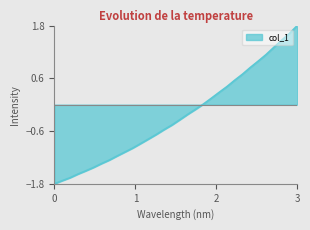

What is the smallest value displayed?

-1.8